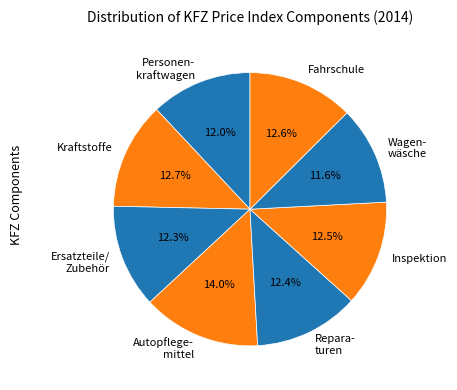

To the nearest percent, what is the average slice percentage?

12%